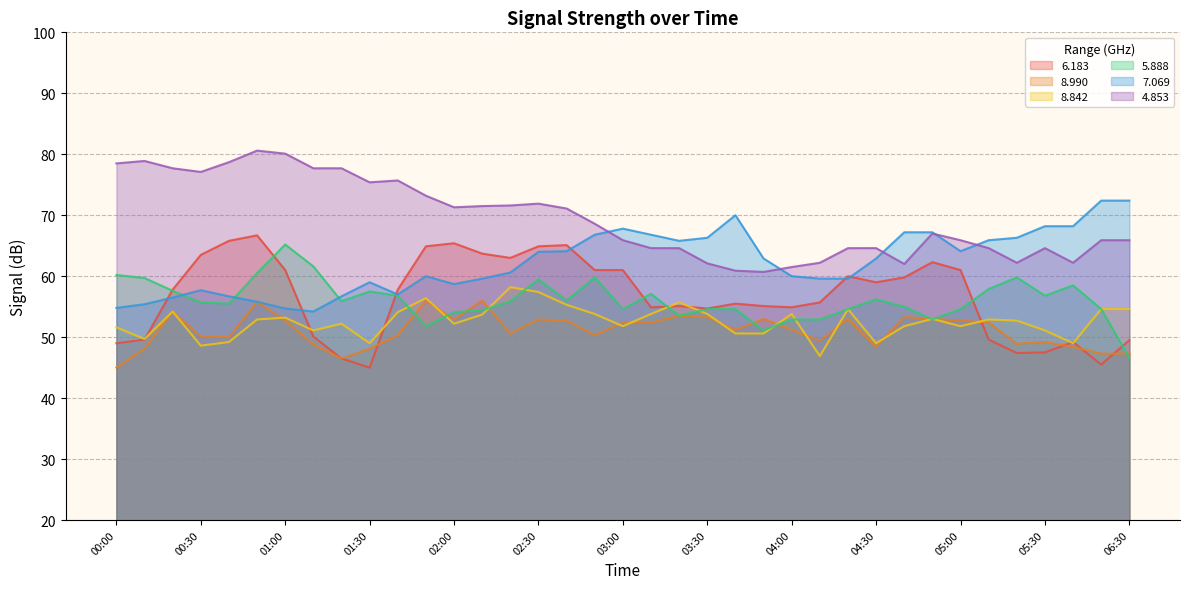

Is the value of 8.842 at 02:10 greater than the value of 8.990 at 00:50?

No